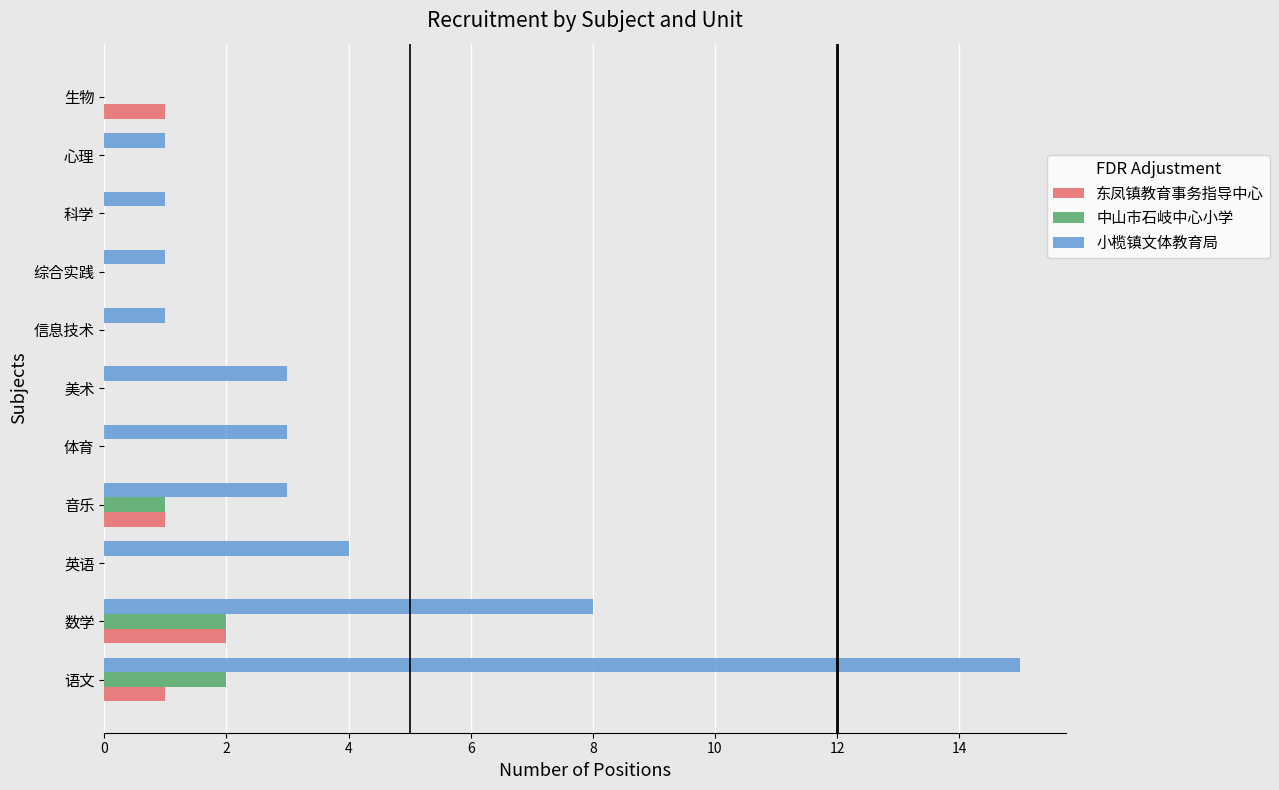

How many positive values does the 小榄镇文体教育局 series have?

10